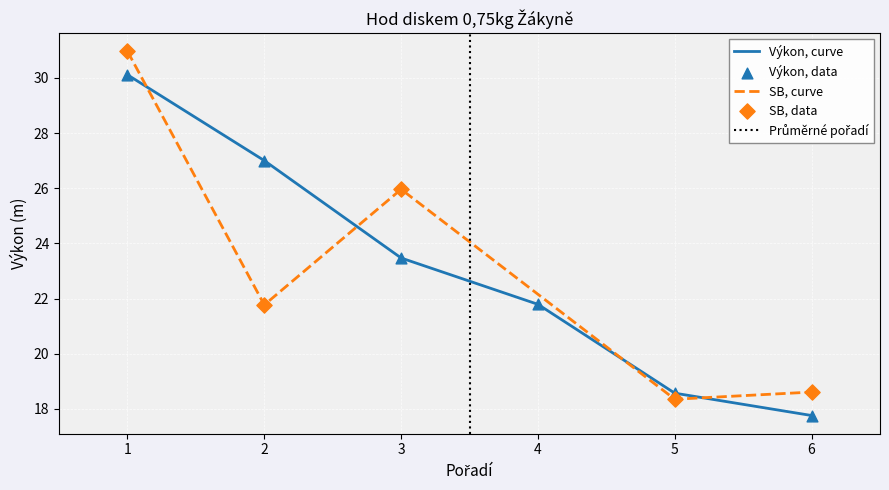

Where is Výkon, curve nearest to the value 23?

3